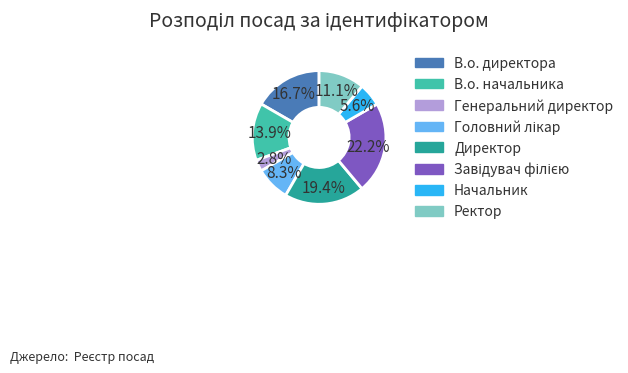

Is it true that Генеральний директор is 3% of the pie?

True